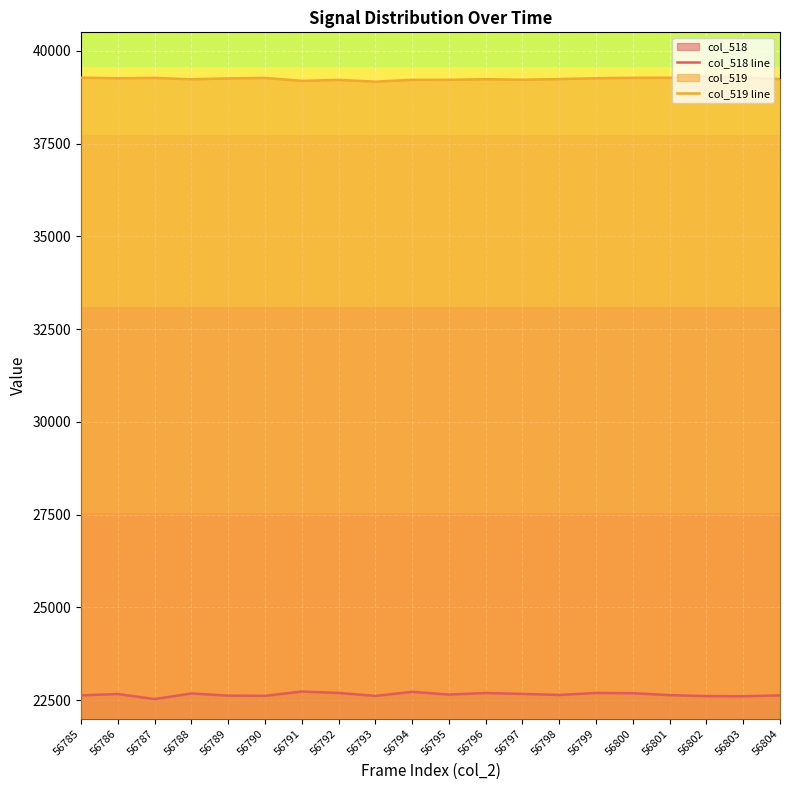

Rank the series by their maximum value, from highest to lowest.

col_519 line, col_518 line